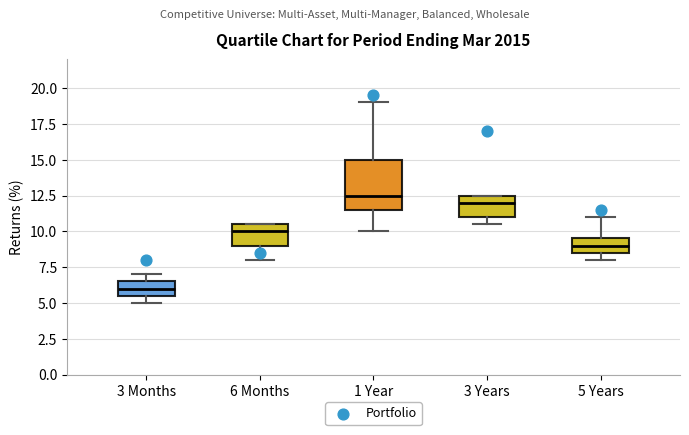

Where is the upper edge of the box for 3 Months on the y-axis? The values are not printed on the chart, so give them approximately, as read against the axis.

6.5